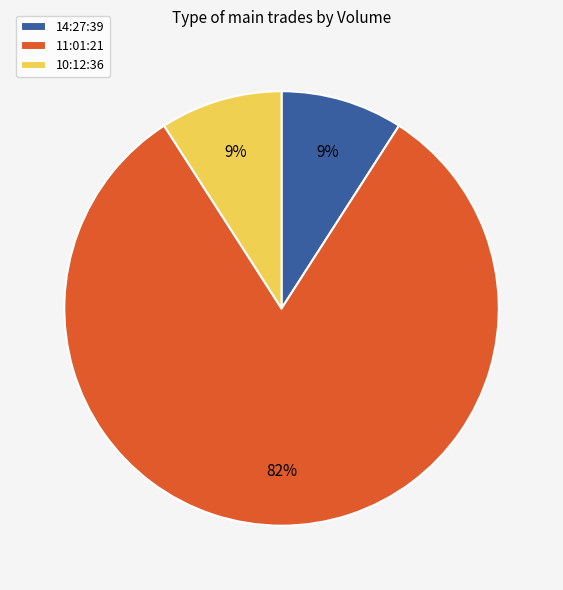

Between 14:27:39 and 11:01:21, which is larger?

11:01:21